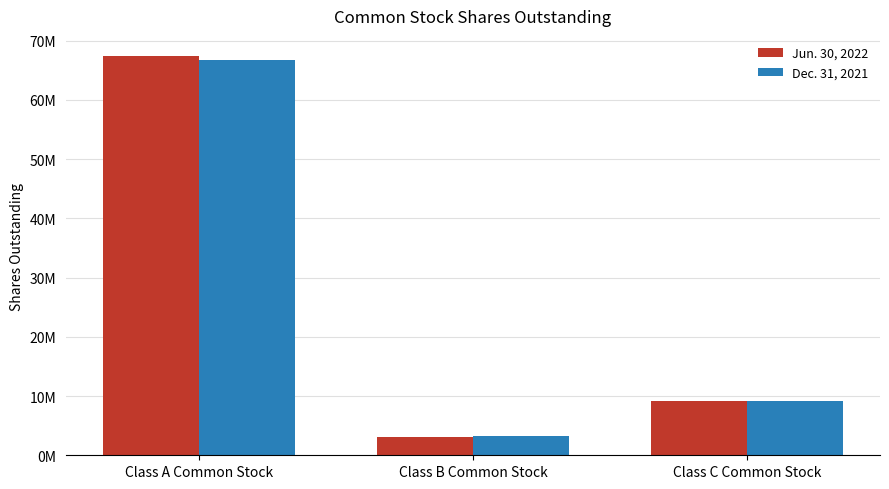

Which category has the highest value in the Dec. 31, 2021 series?

Class A Common Stock